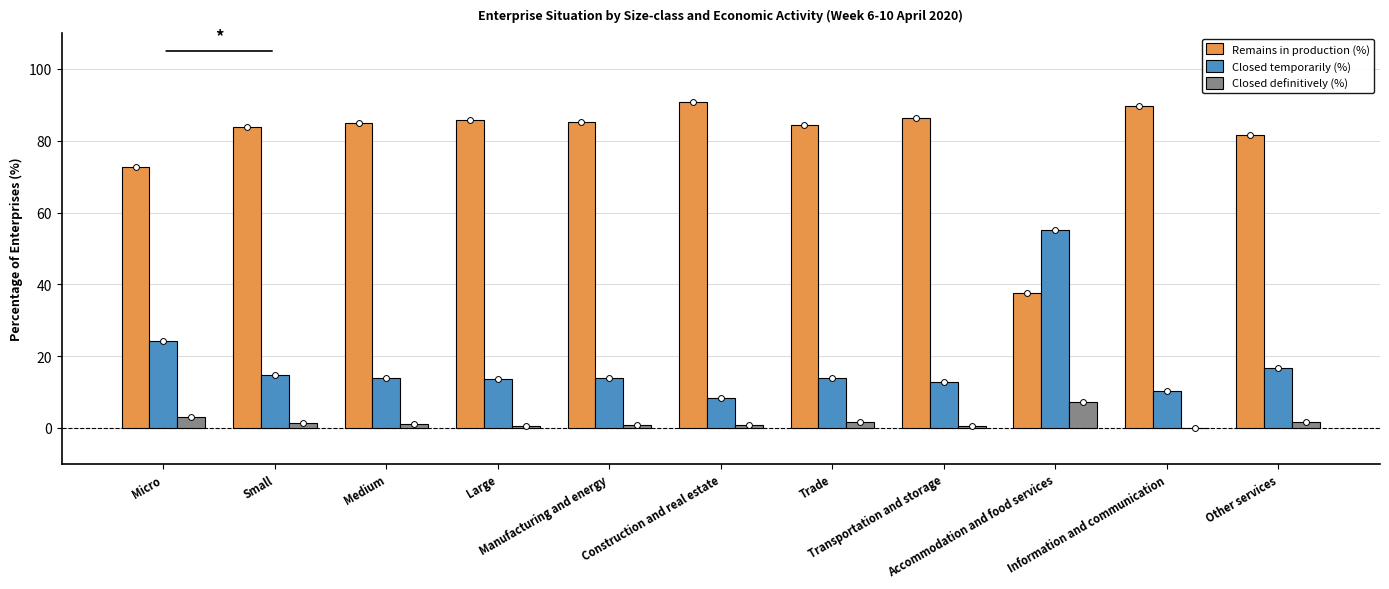

Which series has the largest total across all categories?

Remains in production (%)